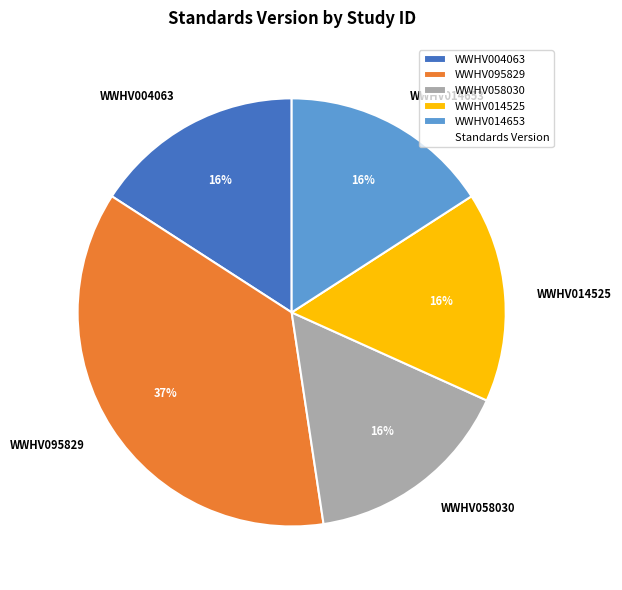

Is it true that WWHV058030 is 2% of the pie?

False